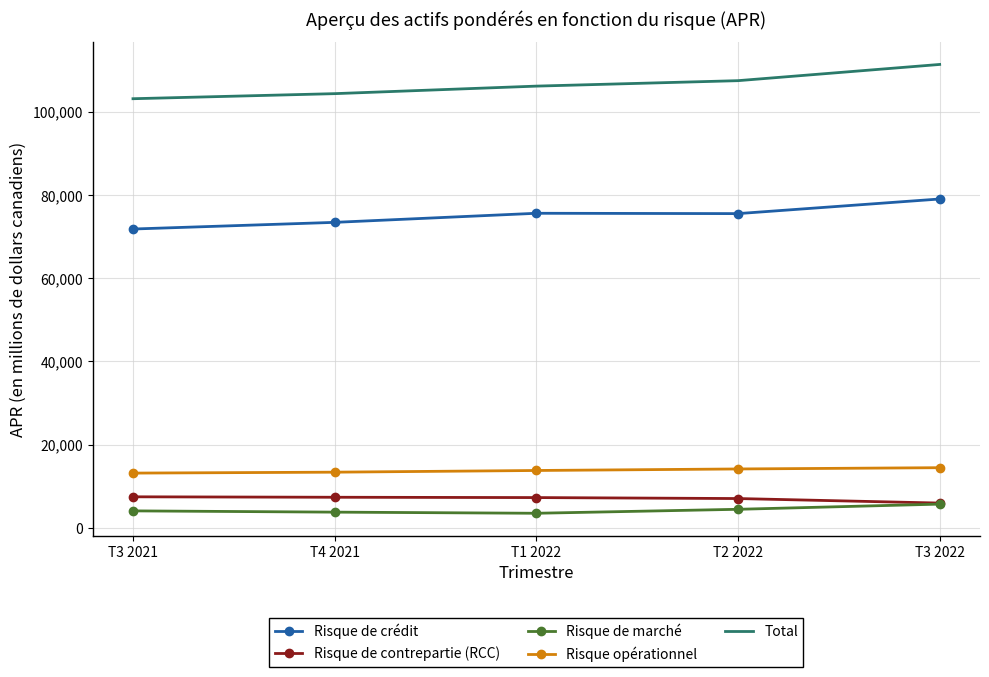

The value of Risque de contrepartie (RCC) at T3 2021 is 7454. True or false?

True